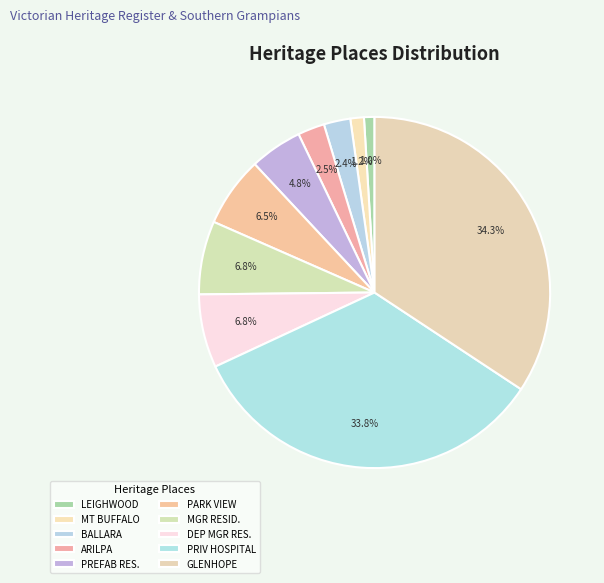

How many slices are in this pie chart?

10